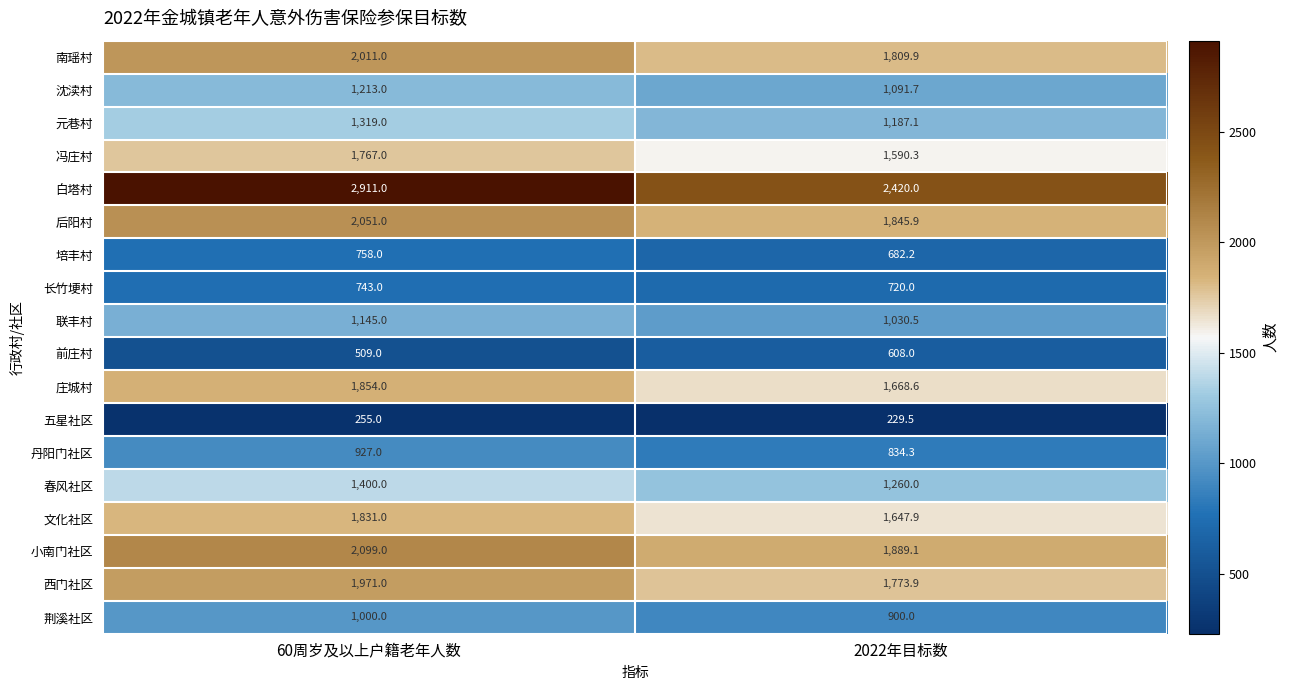

At how many categories does at least one series exceed 542?

2